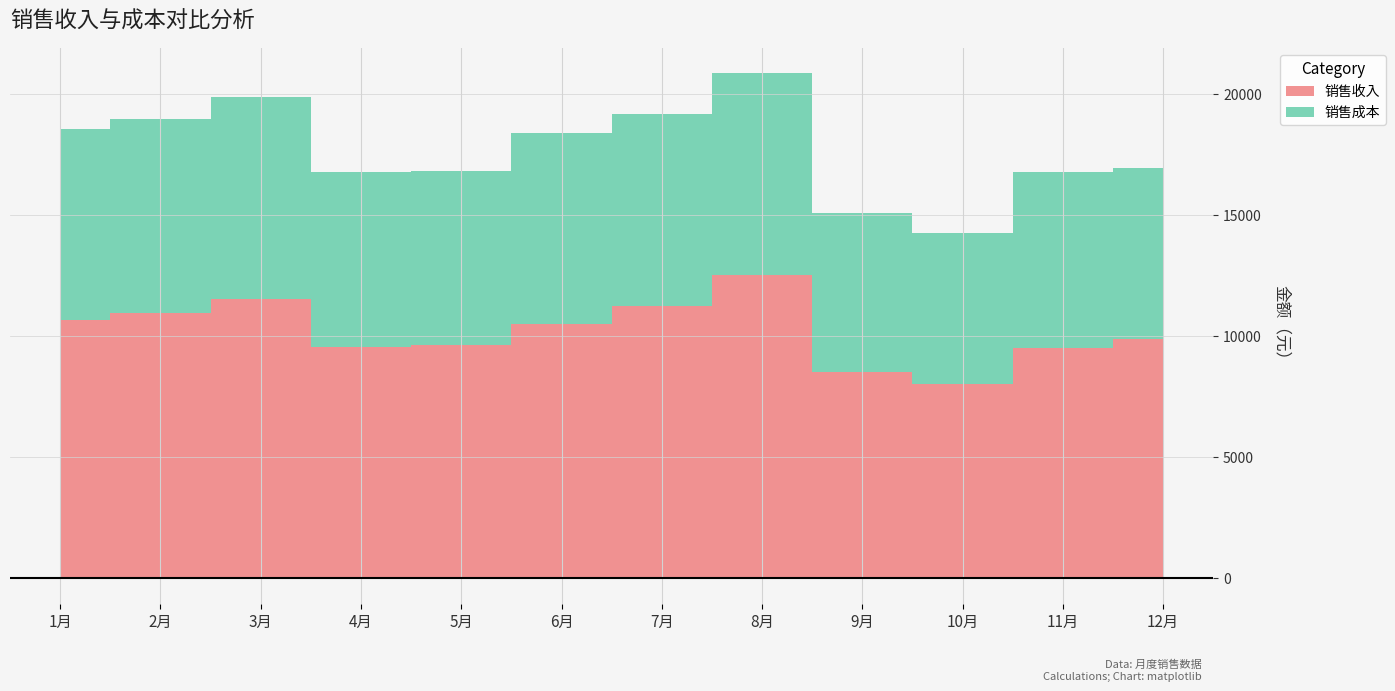

Which category has the lowest value in the 销售成本 series?

10月